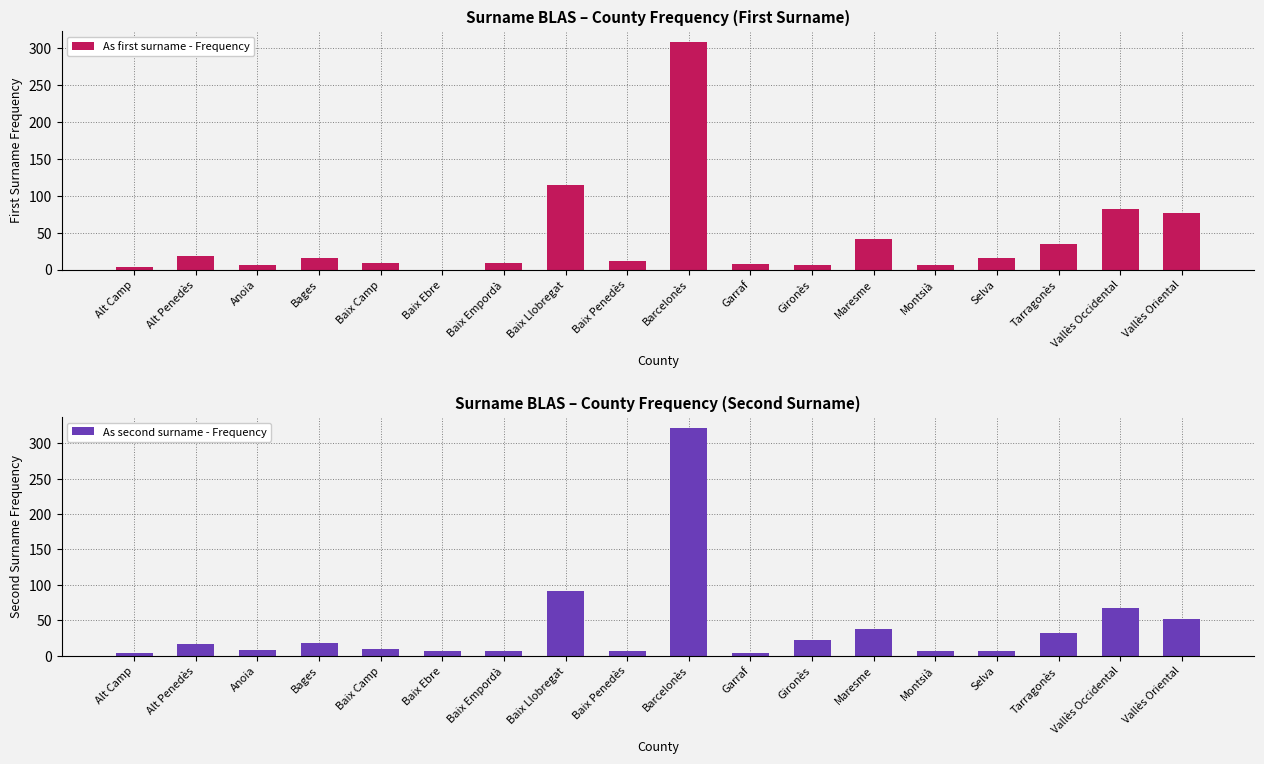

Count the number of data series in this chart.

2